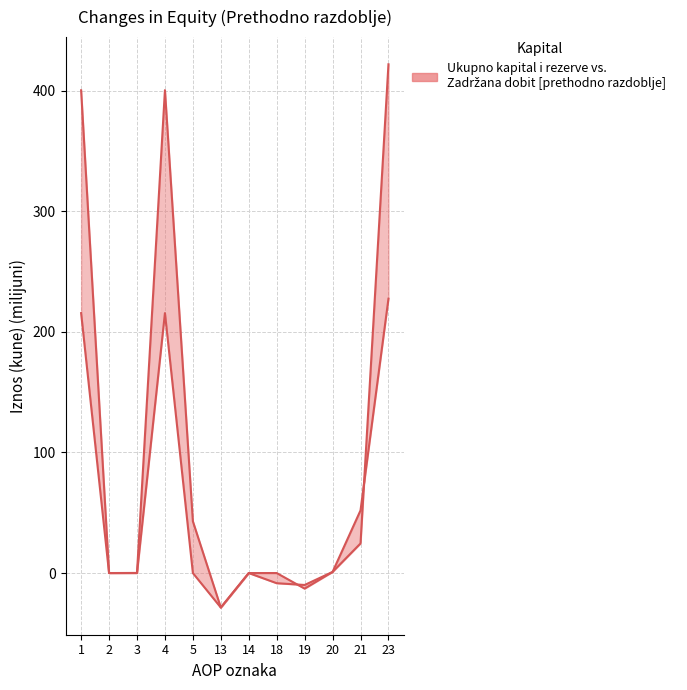

Reading left to right, list all the values displayed in this chart.

Ukupno kapital i rezerve: 400.4	0.0	0.1	400.5	42.9	-28.6	0.0	-8.4	-9.9	0.9	24.6	421.9
Zadrzana dobit: 215.6	0.0	0.0	215.6	0.0	-28.6	-0.0	0.0	-12.9	0.9	52.0	227.5